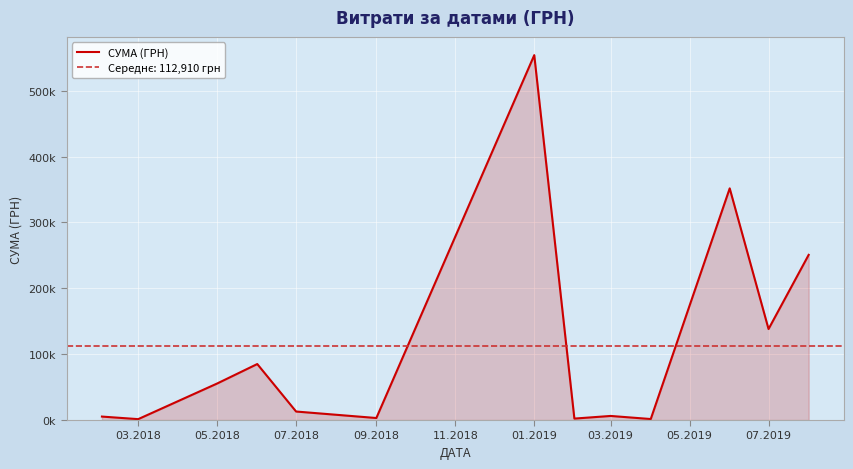

How many lines are shown in the chart?

1